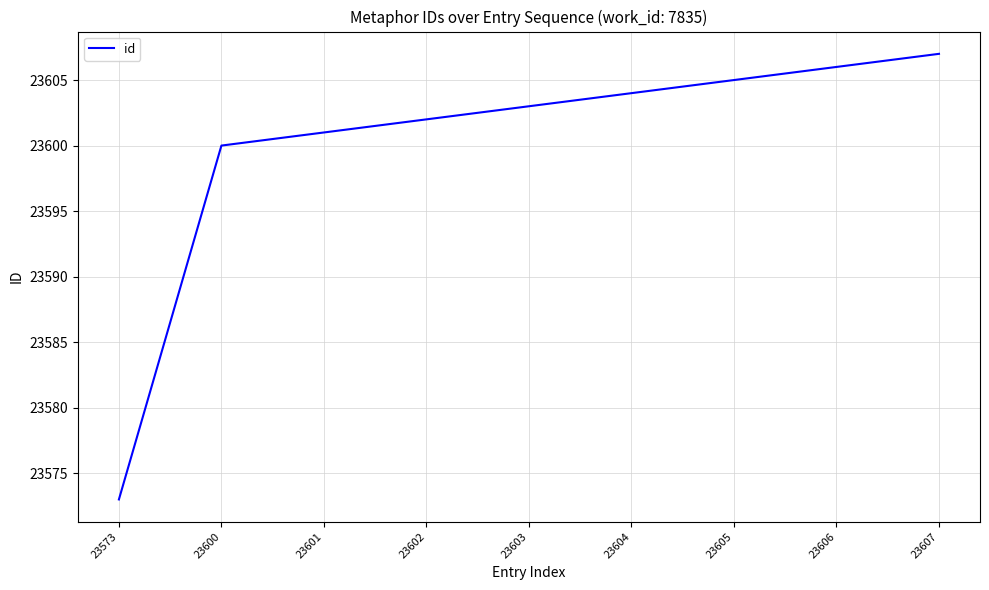

What is the change in value from 23602 to 23605?

+3